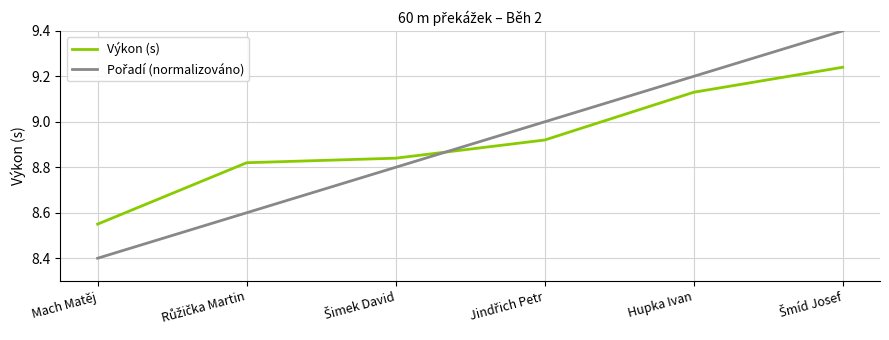

What is the greatest value displayed?

9.4